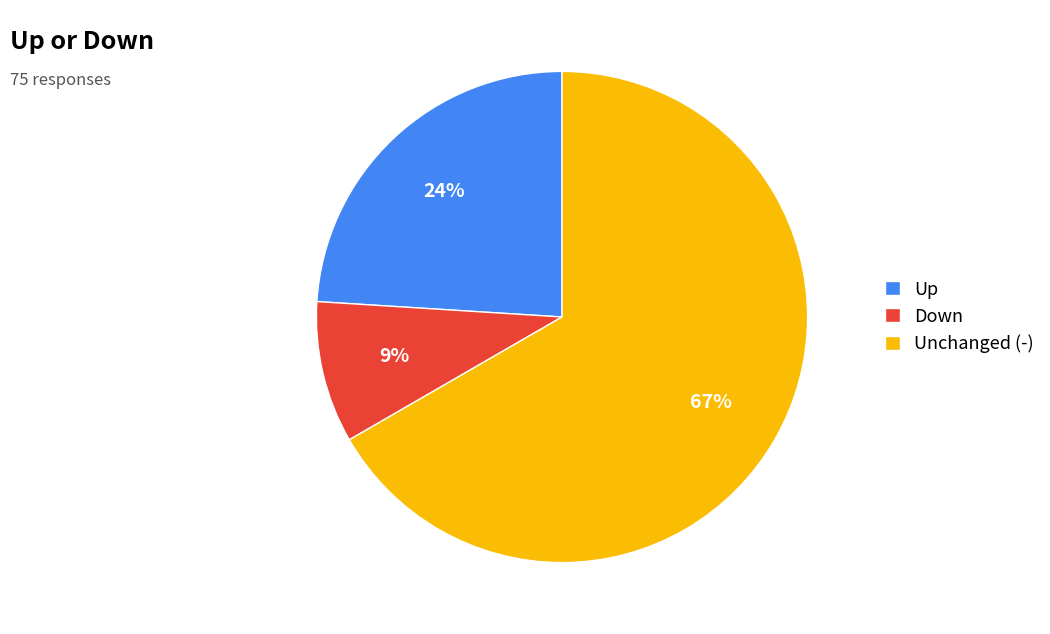

The Unchanged (-) slice represents 67% of the pie. True or false?

True